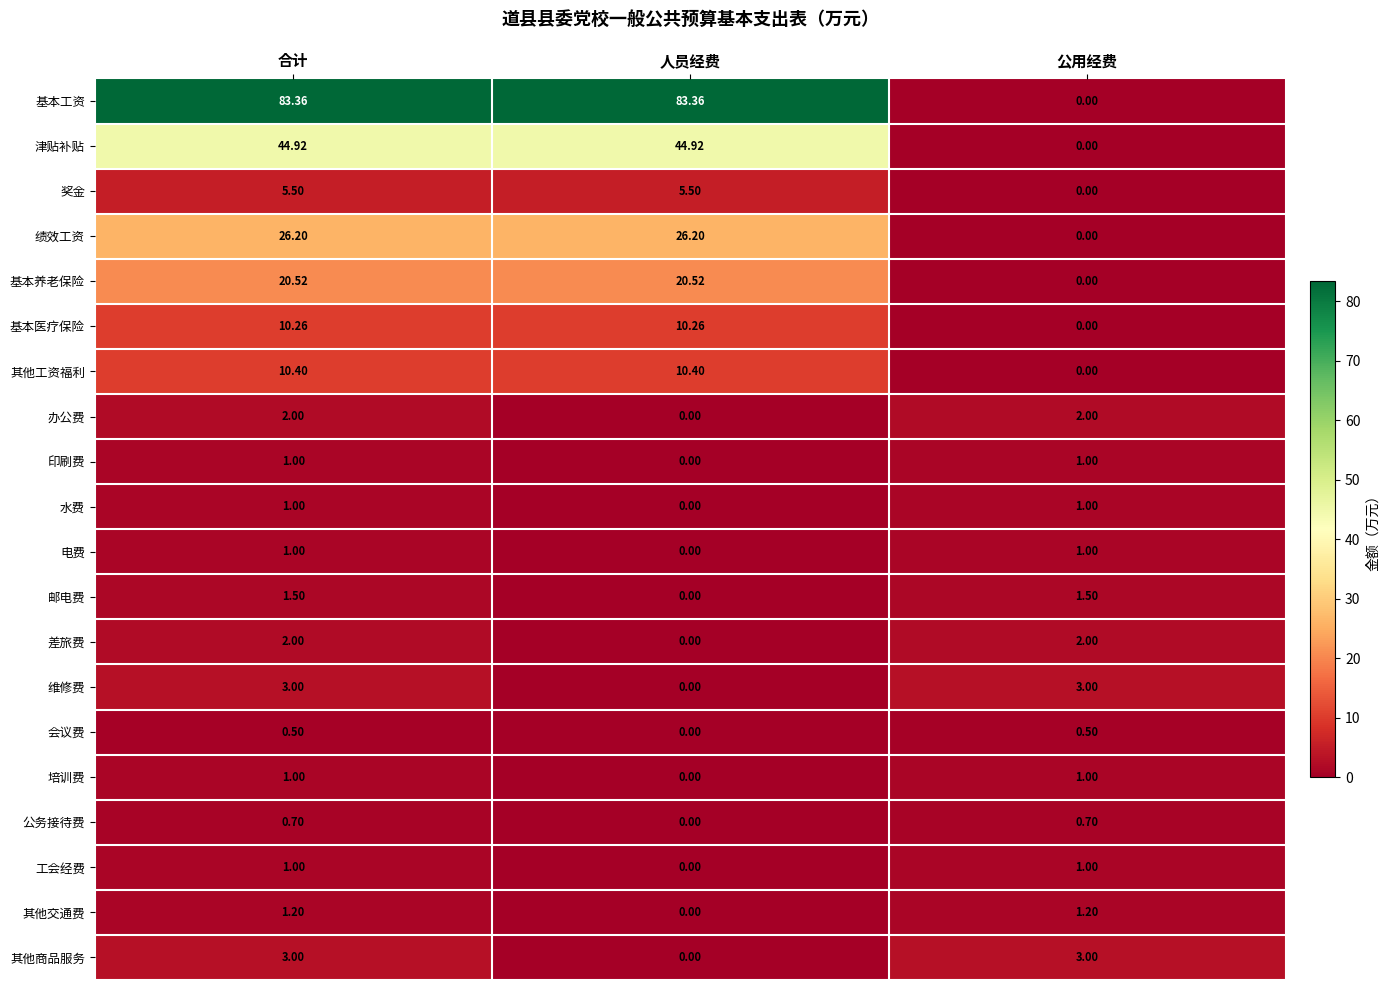

Which series has the largest total across all categories?

基本工资